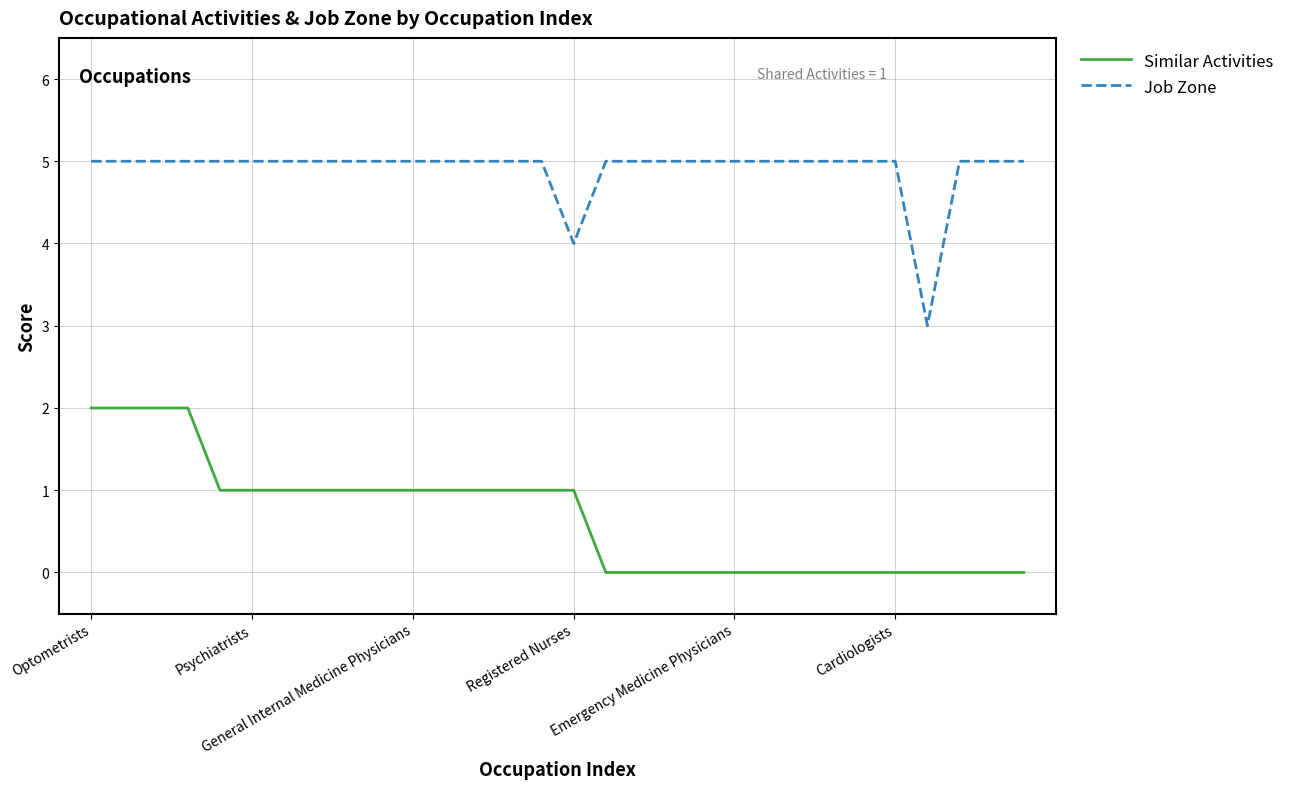

True or false: Job Zone and Similar Activities cross at least once.

False